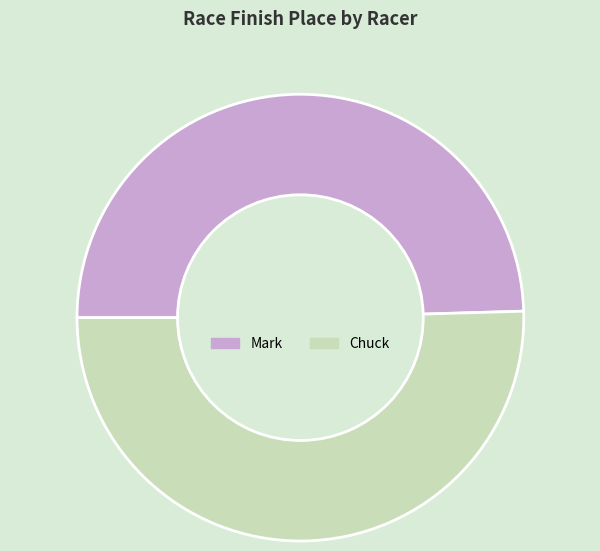

Is there a majority slice in this chart?

Yes